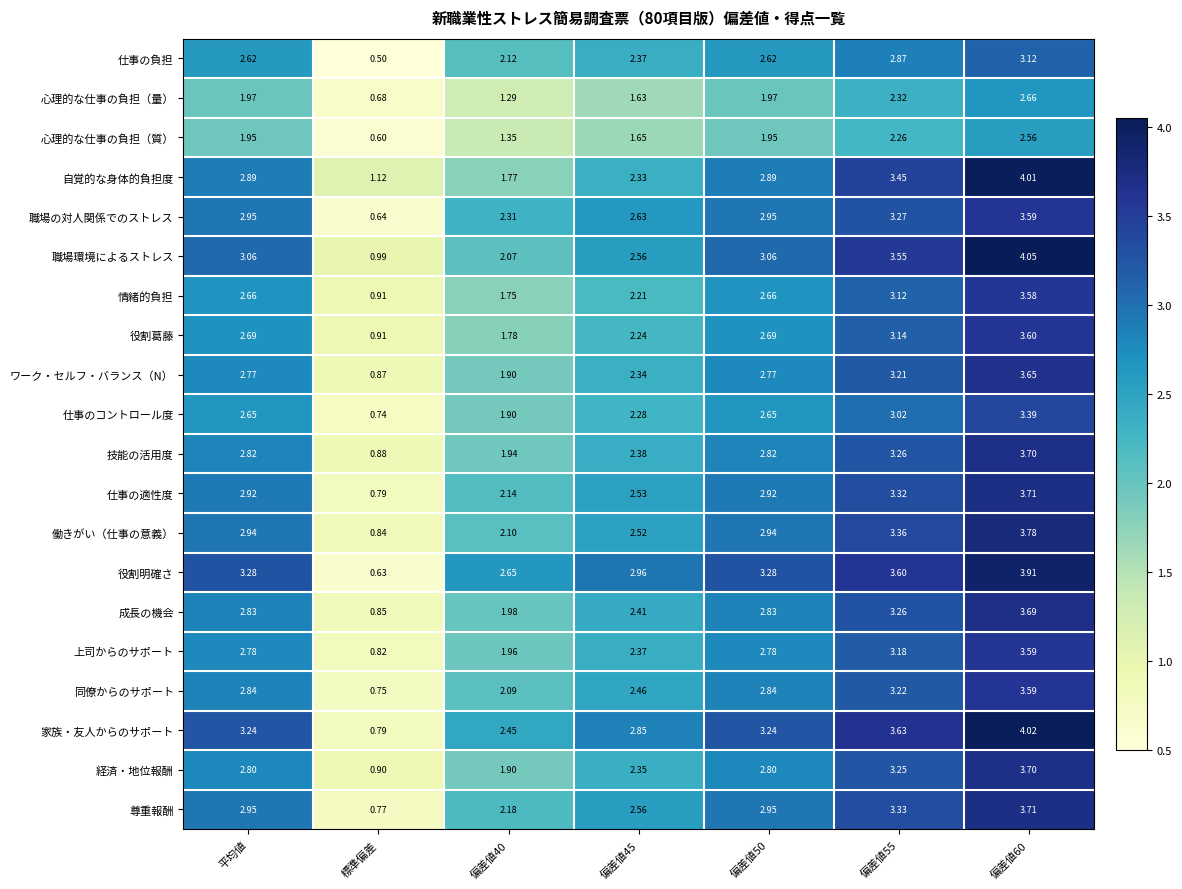

Which series changed the most between 偏差値40 and 偏差値55?

自覚的な身体的負担度